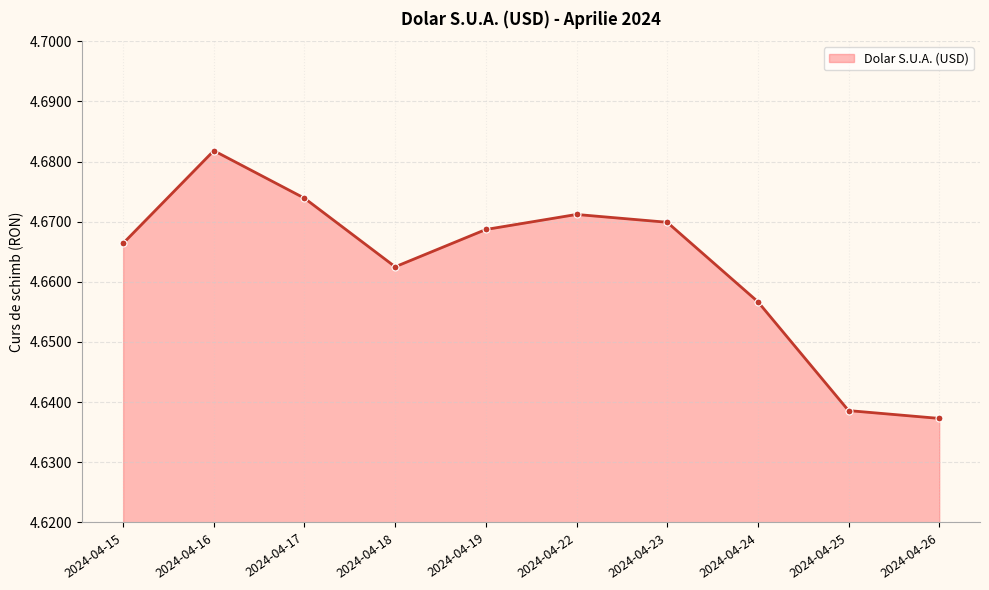

What is the ratio of the value at 2024-04-26 to the value at 2024-04-15?

1.0